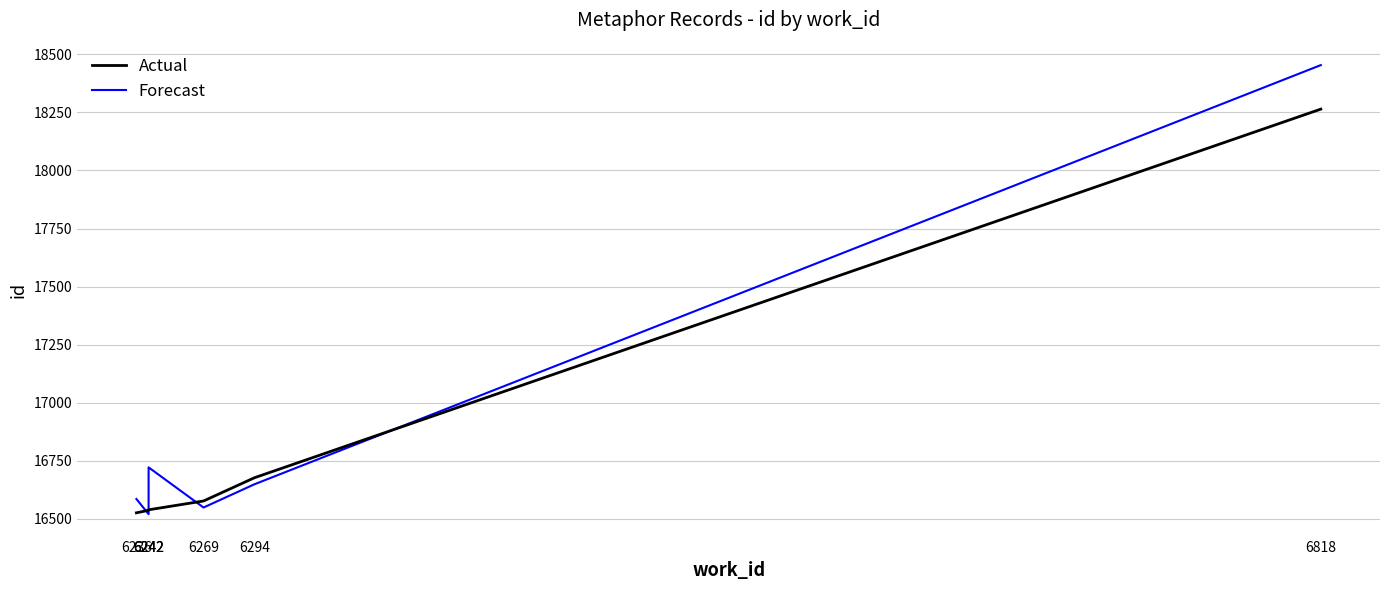

Reading right to left, list all the values displayed in this chart.

Actual: 6818=18264.0	6294=16677.0	6269=16577.0	6242=16539.0	6242=16538.0	6242=16537.0	6236=16526.0
Forecast: 6818=18453.5	6294=16648.9	6269=16548.9	6242=16721.8	6242=16615.7	6242=16520.4	6236=16585.6